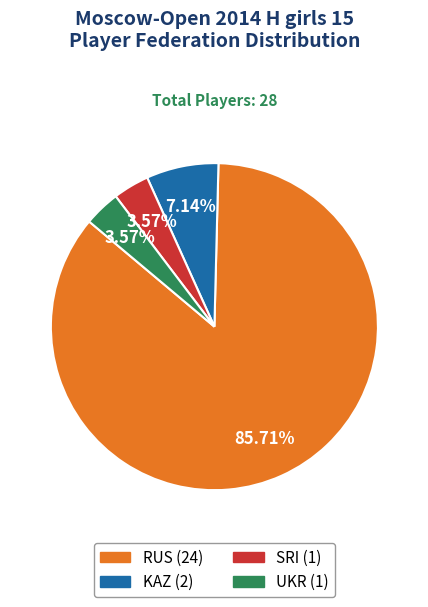

Which has a higher value, UKR or KAZ?

KAZ